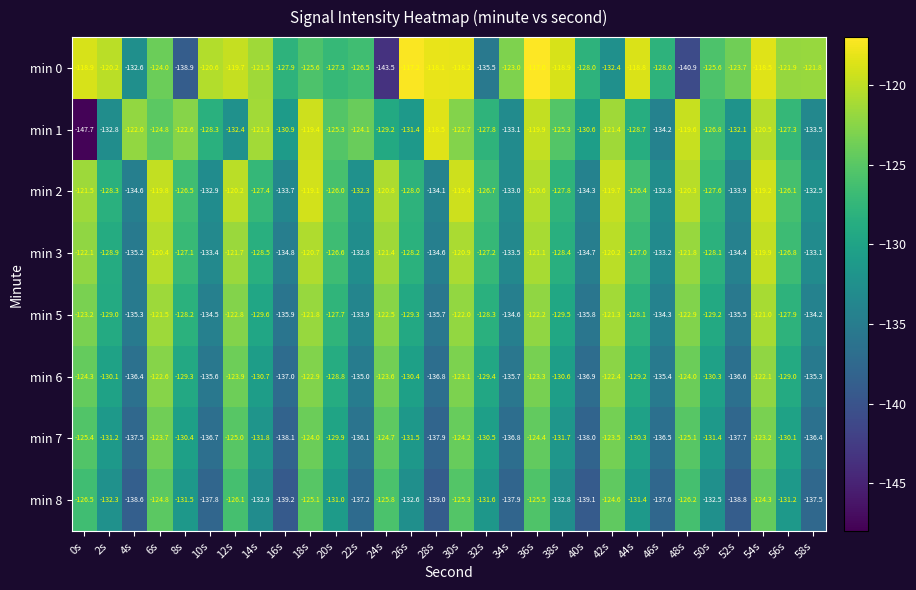

What is the average value of the min 1 series?

-127.1